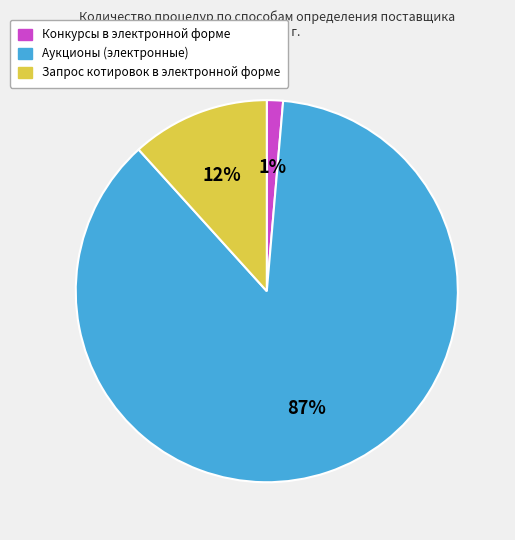

Do Аукционы (электронные) and Конкурсы в электронной форме together represent more than half of the pie?

Yes